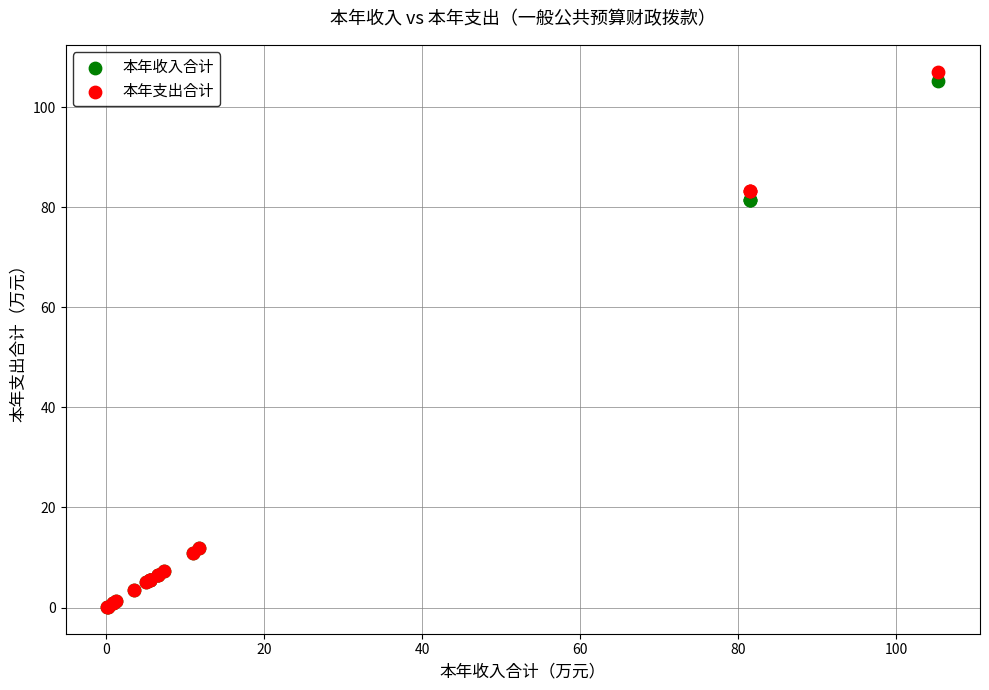

What are all the series names shown in the legend?

本年收入合计, 本年支出合计